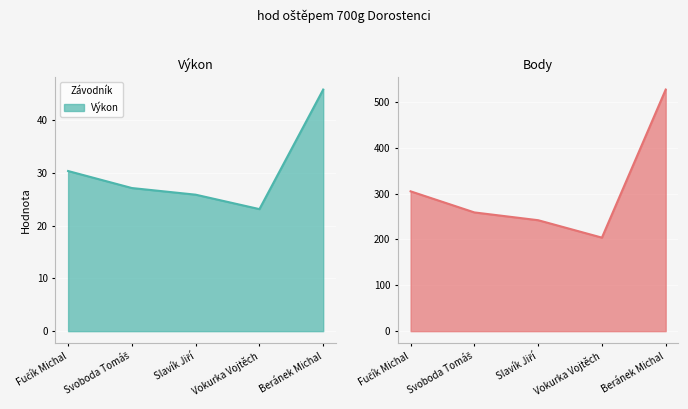

Which has a higher value, Vokurka Vojtěch or Beránek Michal?

Beránek Michal